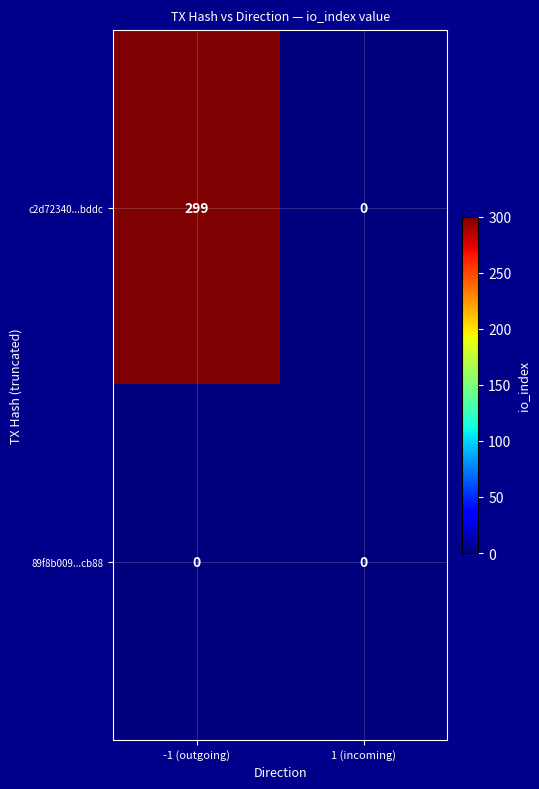

The c2d72340...bddc series shows 299 at -1 (outgoing). True or false?

True